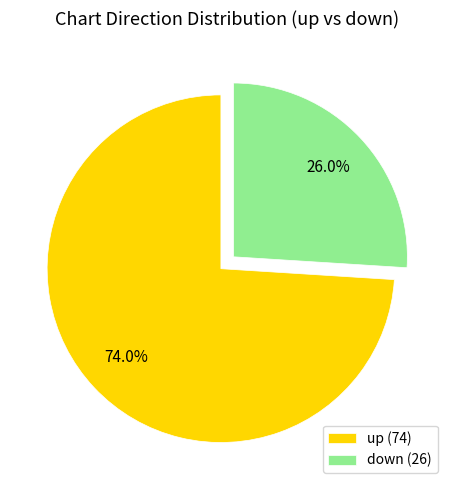

Does up (74) represent more than half of the total?

Yes